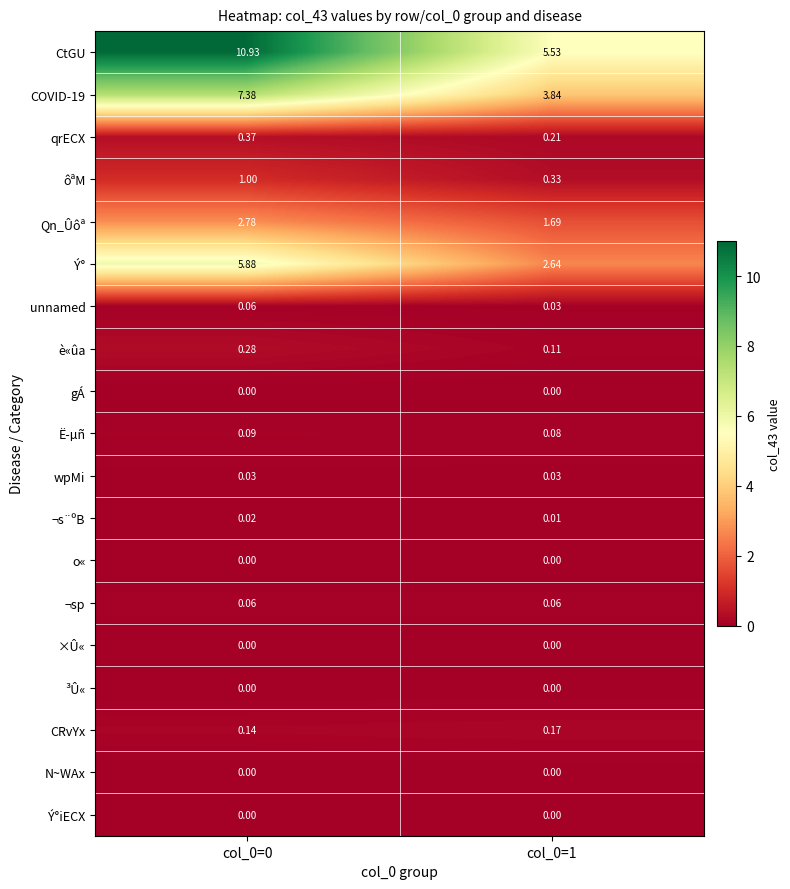

Which series has the largest total across all categories?

CtGU